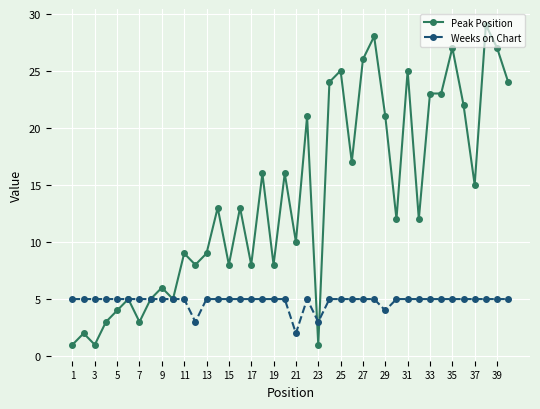

Rank the series by their average value, from highest to lowest.

Peak Position, Weeks on Chart